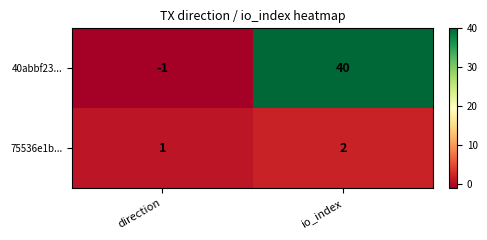

Which category has the lowest value across all series?

direction